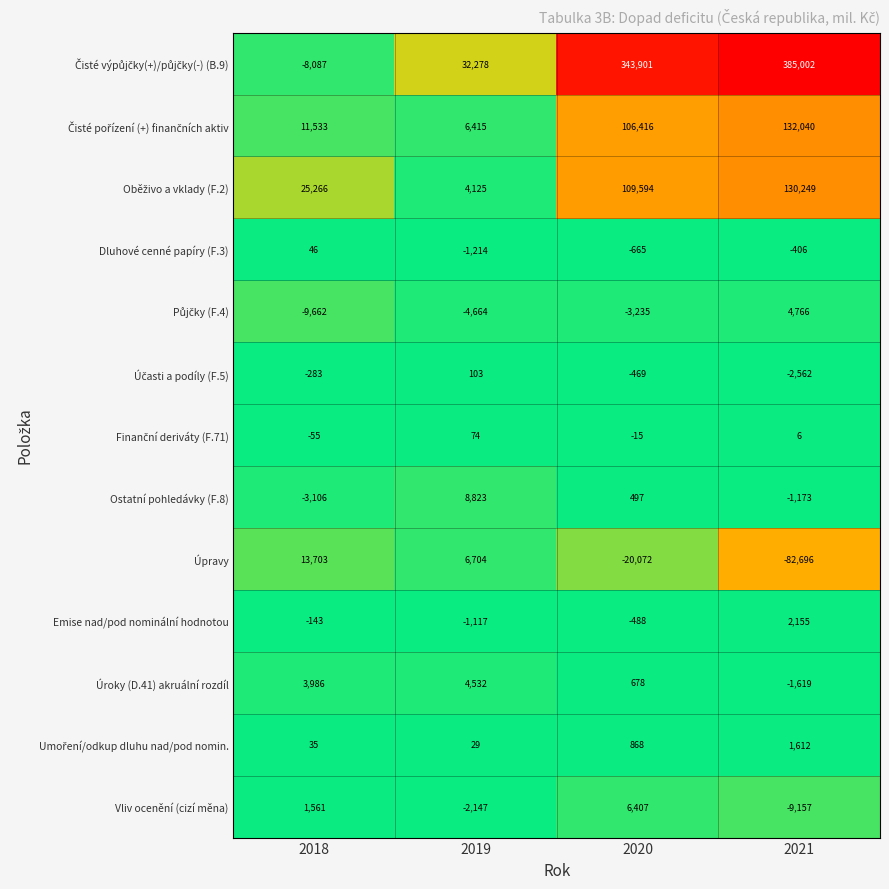

What is the difference between the second highest and minimum values in the Dluhové cenné papíry (F.3) series?

808